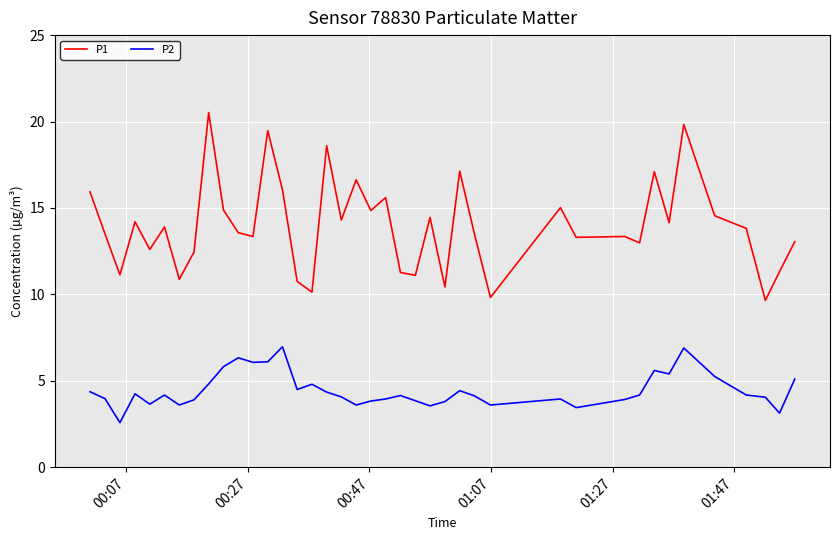

How many categories are shown in the chart?

40